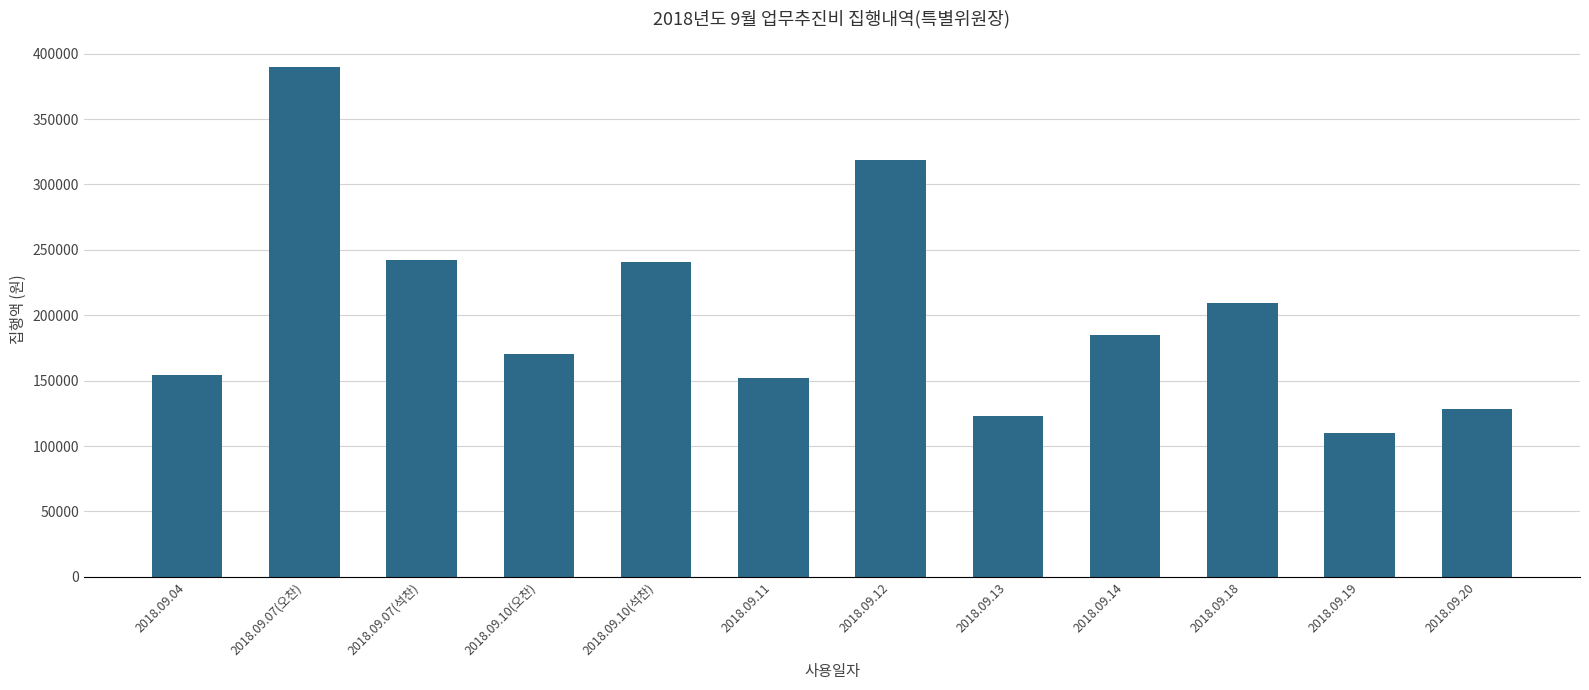

What is the average value?

201875